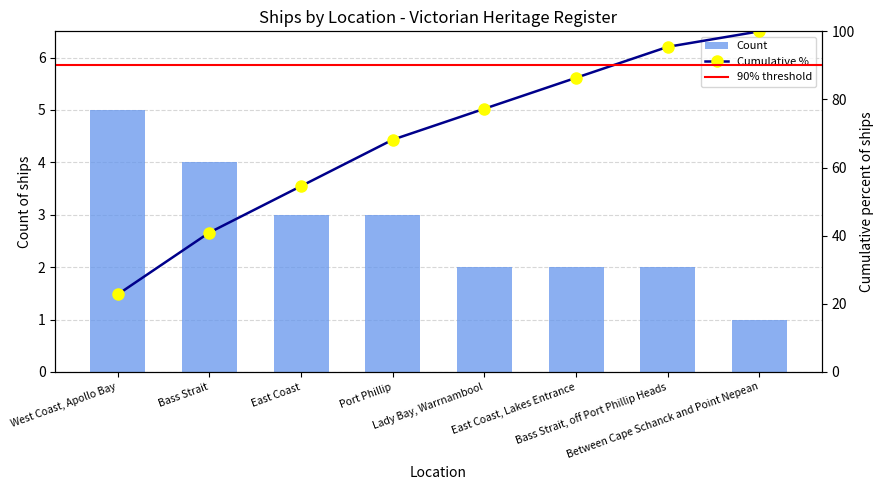

Reading left to right, transcribe all the data shown in this chart.

West Coast, Apollo Bay=5	Bass Strait=4	East Coast=3	Port Phillip=3	Lady Bay, Warrnambool=2	East Coast, Lakes Entrance=2	Bass Strait, off Port Phillip Heads=2	Between Cape Schanck and Point Nepean=1